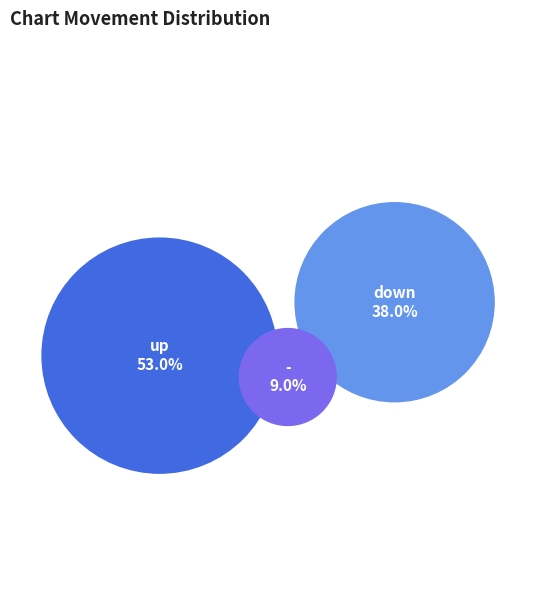

What percentage is the up slice, to the nearest percent?

53%